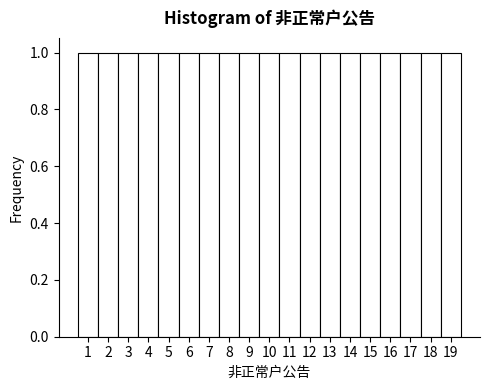

Reading left to right, transcribe this chart: for each bar, give the range it covers on the x-axis and its height. The values are not printed on the chart, so give them approximately, as read against the axis.

0.5 to 1.5: 1
1.5 to 2.5: 1
2.5 to 3.5: 1
3.5 to 4.5: 1
4.5 to 5.5: 1
5.5 to 6.5: 1
6.5 to 7.5: 1
7.5 to 8.5: 1
8.5 to 9.5: 1
9.5 to 10.5: 1
10.5 to 11.5: 1
11.5 to 12.5: 1
12.5 to 13.5: 1
13.5 to 14.5: 1
14.5 to 15.5: 1
15.5 to 16.5: 1
16.5 to 17.5: 1
17.5 to 18.5: 1
18.5 to 19.5: 1